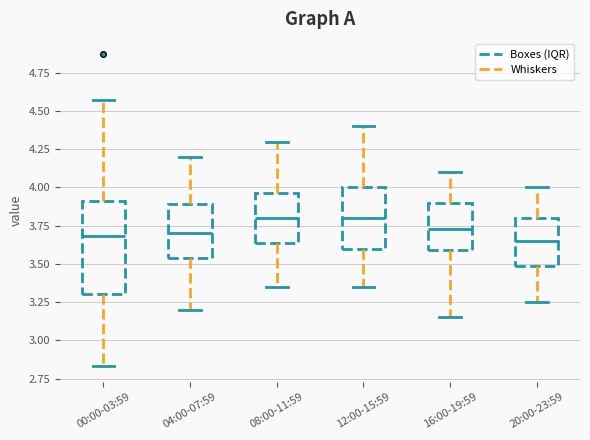

Reading left to right, read every box against the y-axis: the position of its median line, the range the box covers, and the ends of its whiskers. The values are not printed on the chart, so give them approximately, as read against the axis.

00:00-03:59: median 3.70, box 3.30 to 3.90, whiskers 2.85 to 4.55
04:00-07:59: median 3.70, box 3.55 to 3.90, whiskers 3.20 to 4.20
08:00-11:59: median 3.80, box 3.65 to 3.95, whiskers 3.35 to 4.30
12:00-15:59: median 3.80, box 3.60 to 4.00, whiskers 3.35 to 4.40
16:00-19:59: median 3.75, box 3.60 to 3.90, whiskers 3.15 to 4.10
20:00-23:59: median 3.65, box 3.50 to 3.80, whiskers 3.25 to 4.00